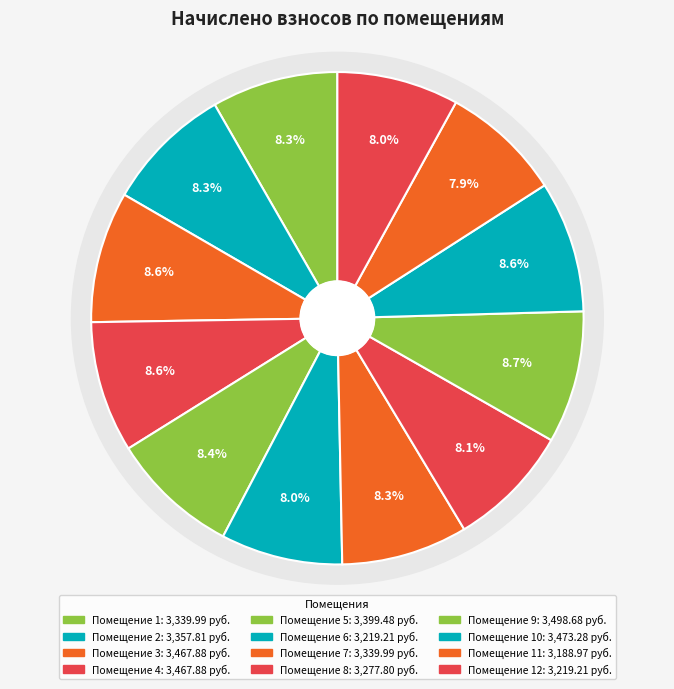

Rank the categories by value from lowest to highest.

11, 6, 12, 8, 1, 7, 2, 5, 3, 4, 10, 9